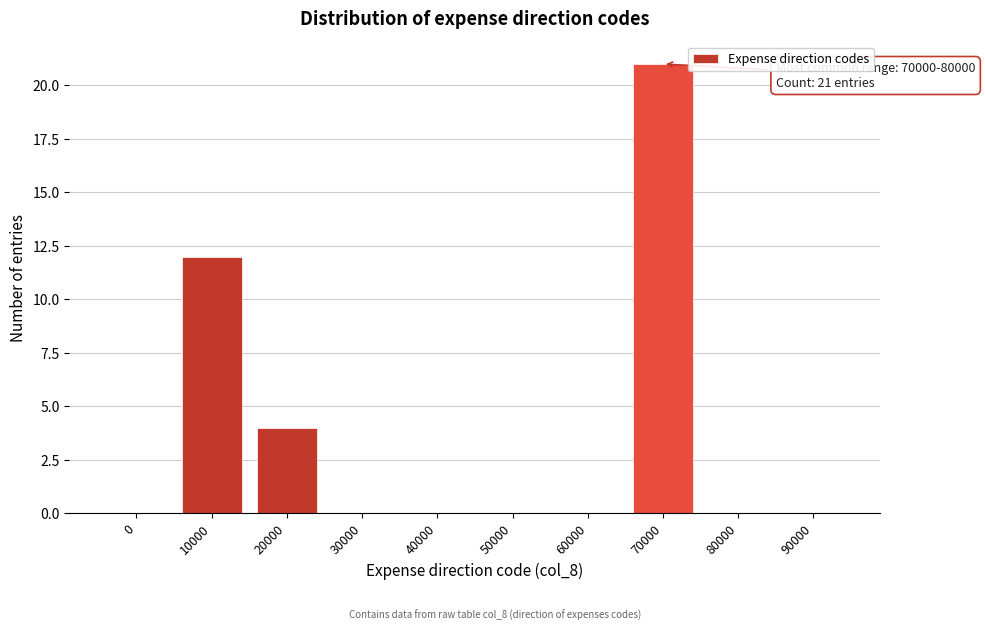

Reading left to right, transcribe all the data shown in this chart.

0=0	10000=12	20000=4	30000=0	40000=0	50000=0	60000=0	70000=21	80000=0	90000=0